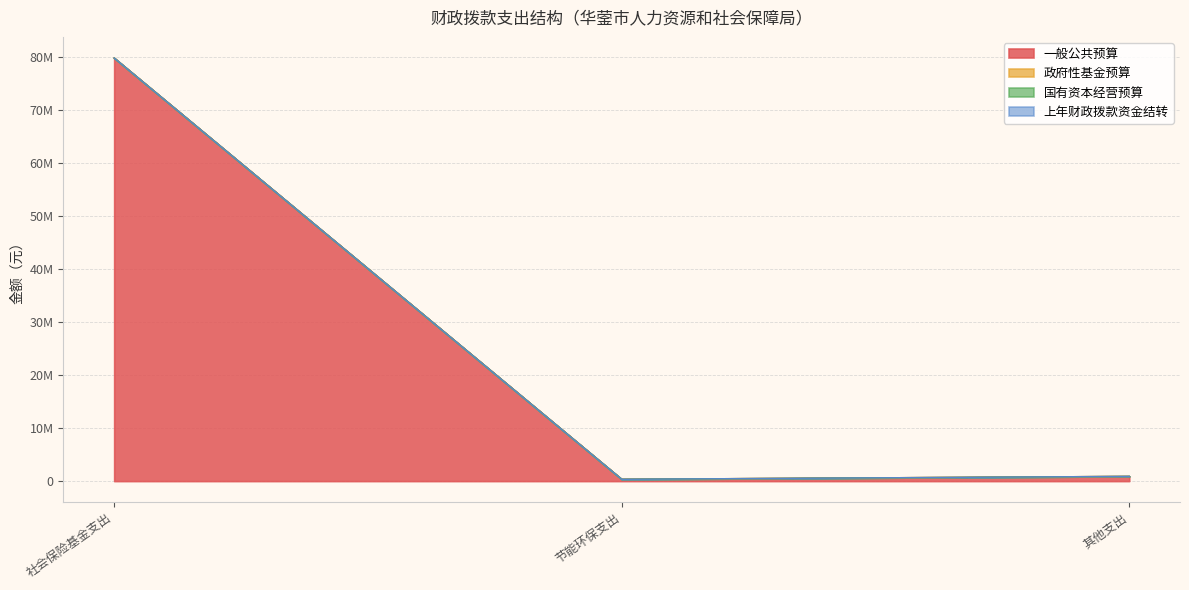

Rank the series by their maximum value, from highest to lowest.

一般公共预算, 政府性基金预算, 国有资本经营预算, 上年财政拨款资金结转